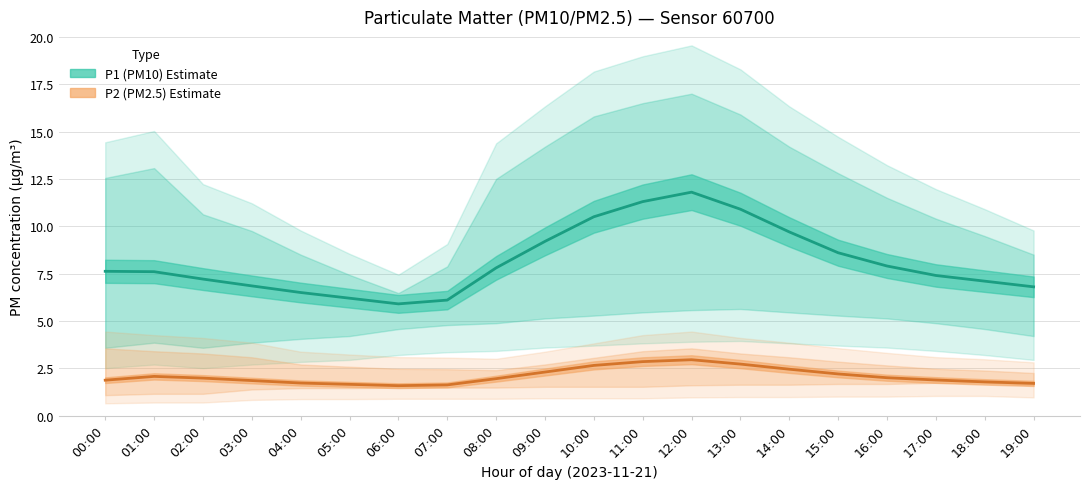

Where does the P1_lower series first go above 4?

04:00